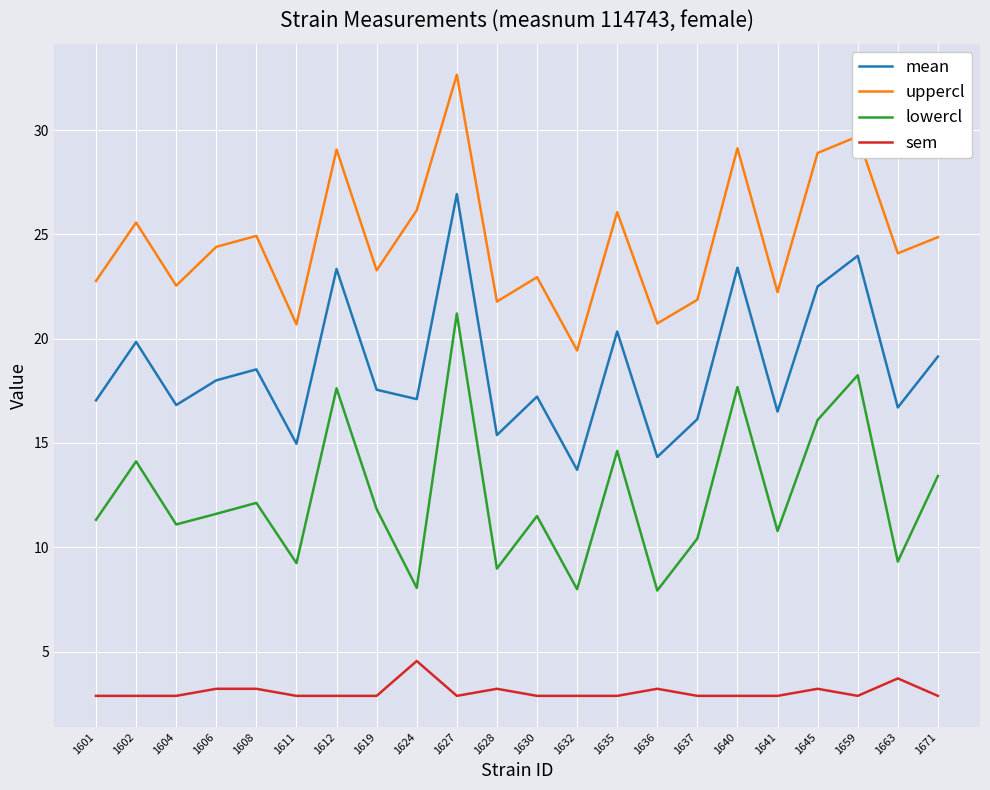

True or false: mean has a value of 6.6 at 1606.

False